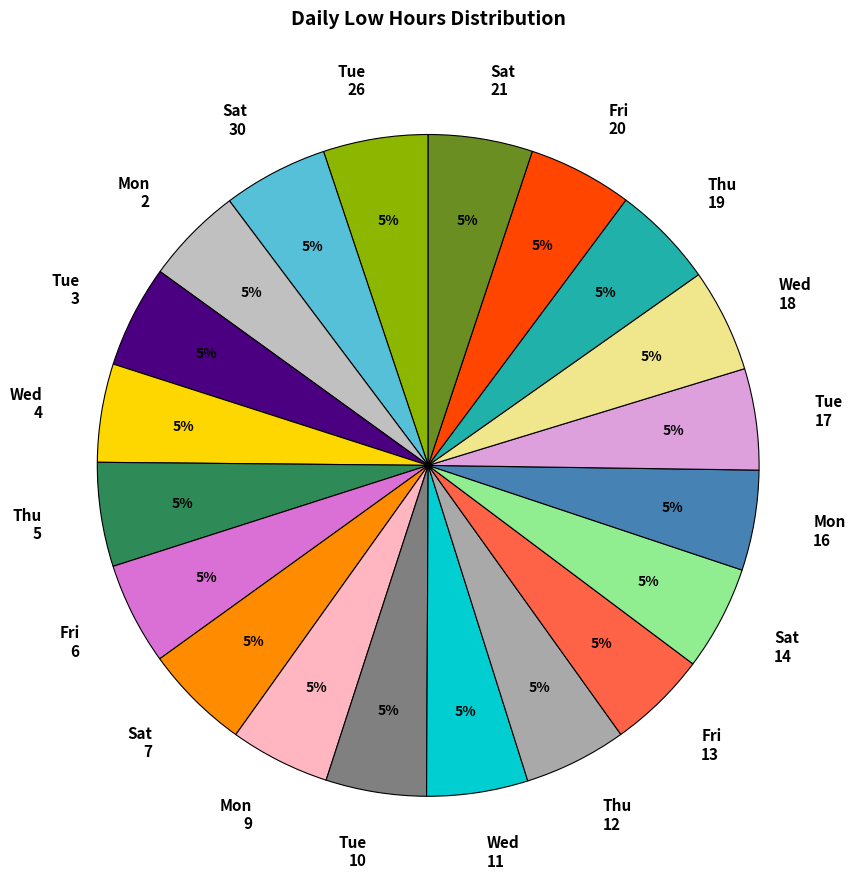

True or false: Sat 7 accounts for 5% of the total.

True